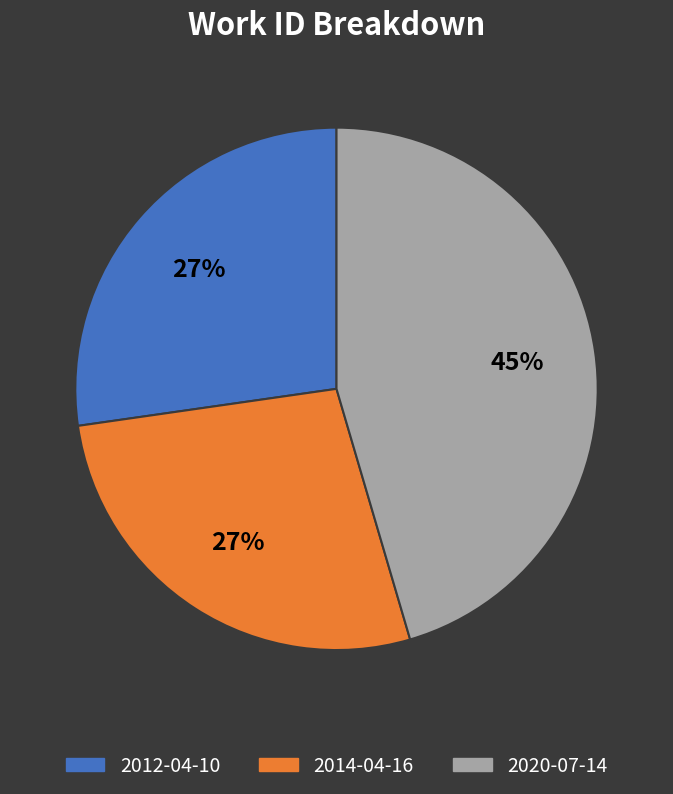

To the nearest percent, what portion does 2014-04-16 represent?

27%